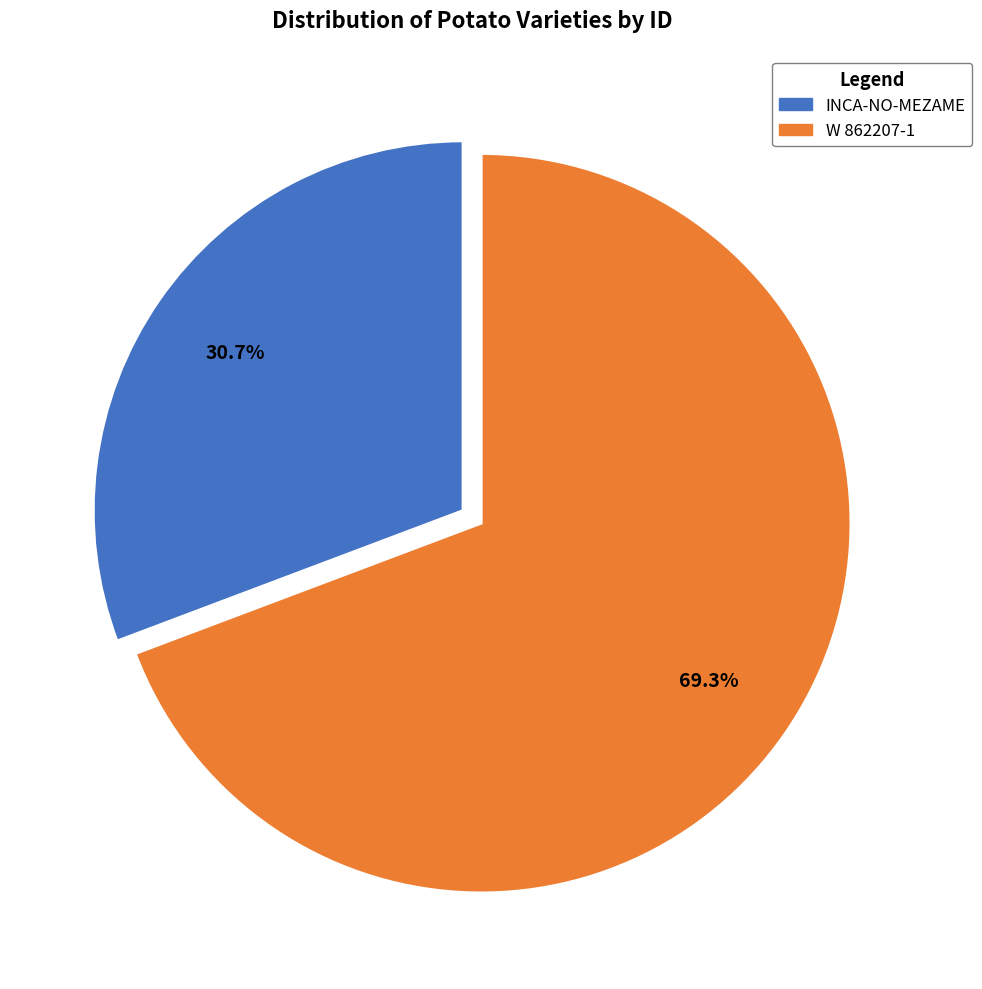

To the nearest percent, what is the difference between the INCA-NO-MEZAME and W 862207-1 slice percentages?

39%